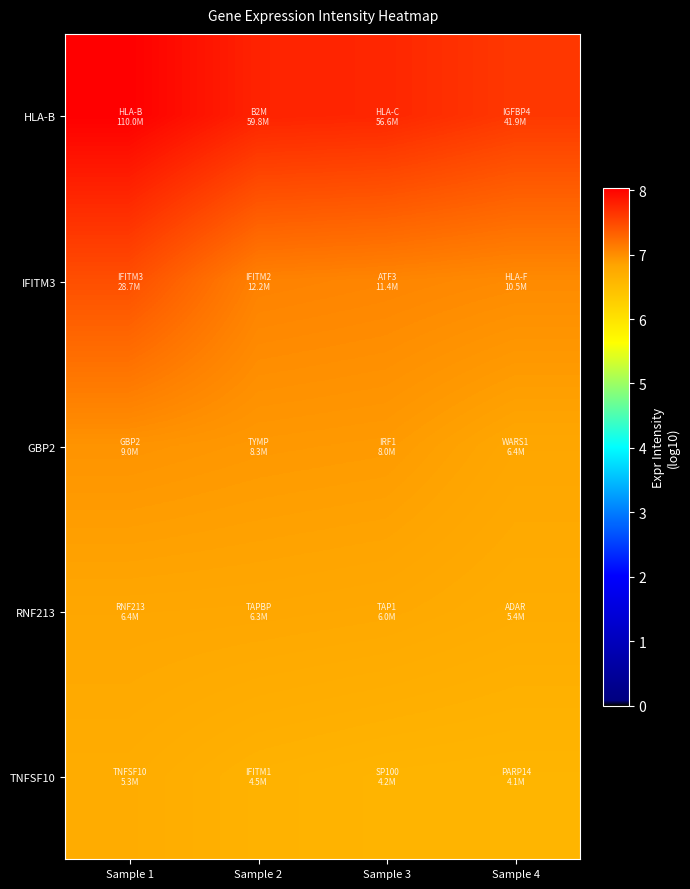

Which series has the widest spread of values?

IFITM3